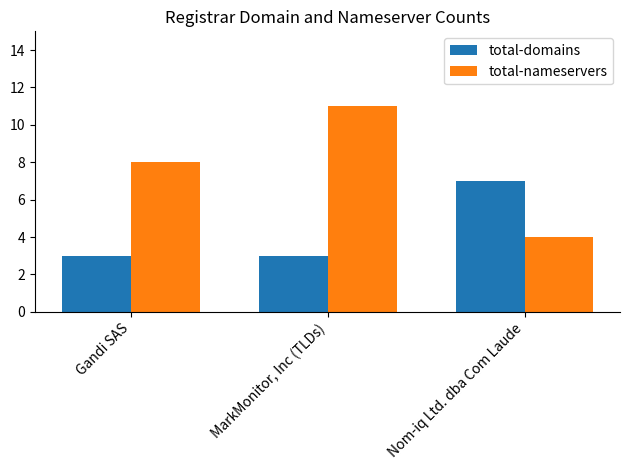

Which series has the largest range (max minus min)?

total-nameservers